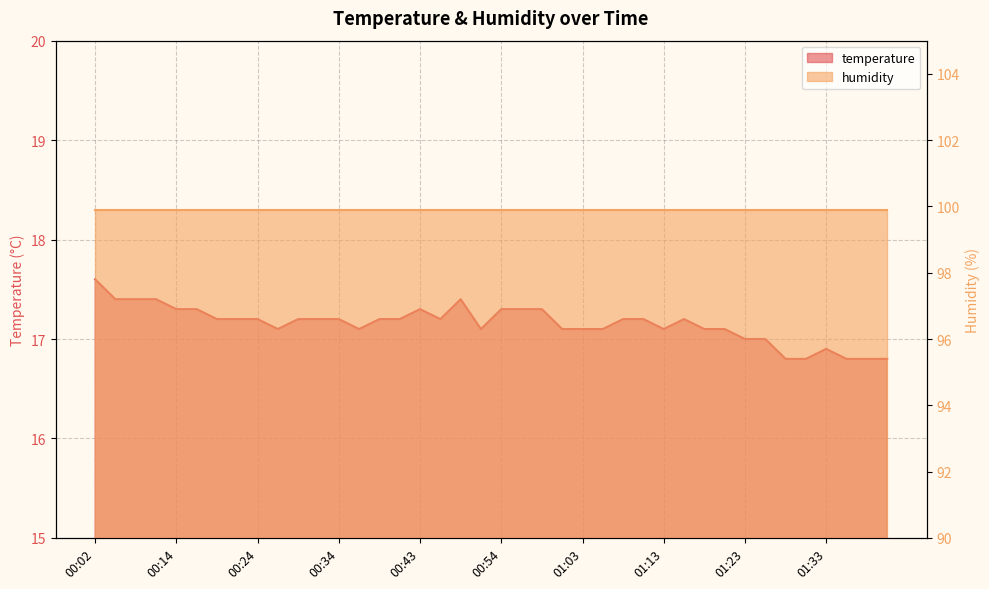

What is the ratio of the value at 00:07 to the value at 01:11?

1.0